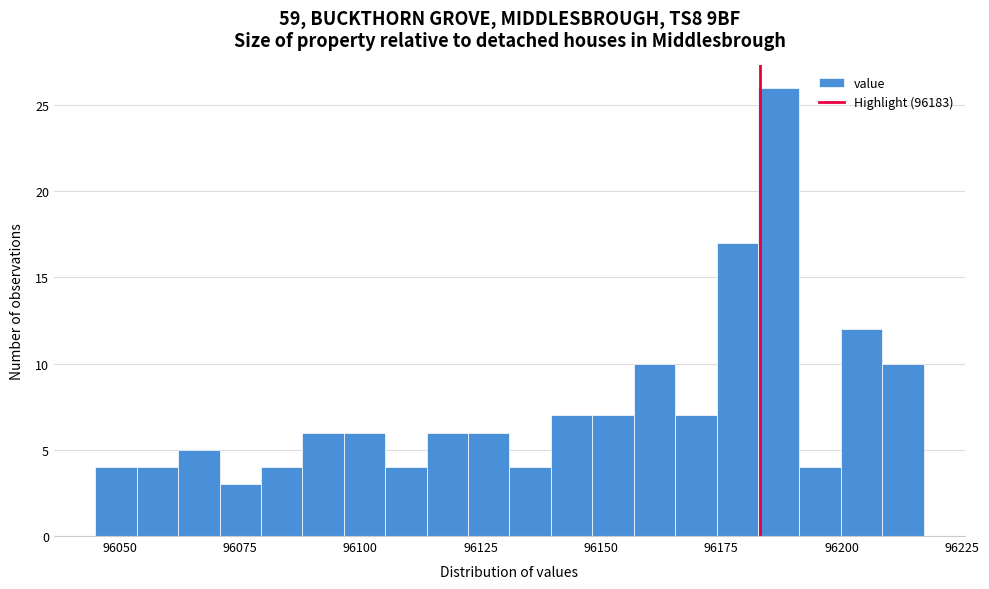

Read against the x-axis, roughly where is the centre of the tallest bar?

96185